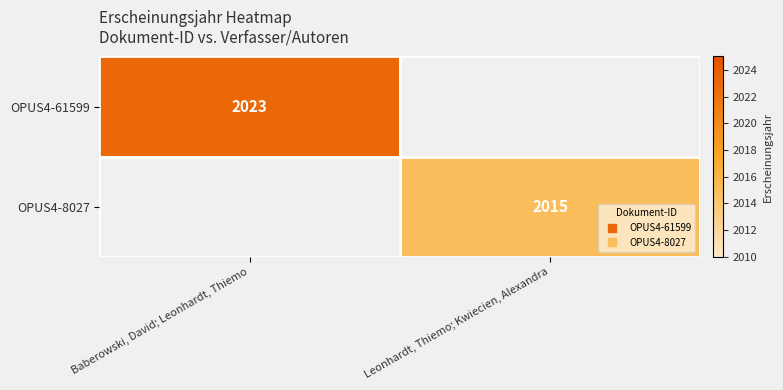

Where is OPUS4-61599 nearest to the value 2023?

Baberowski, David; Leonhardt, Thiemo